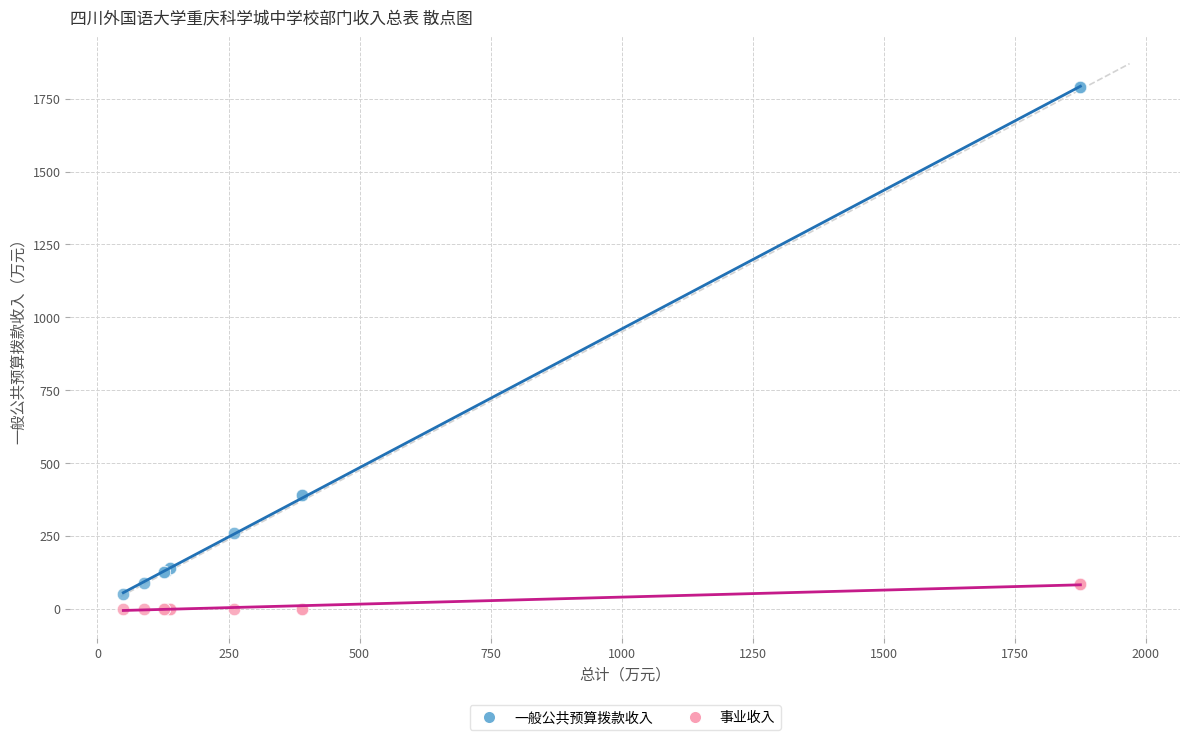

What is the X range (max minus min) for the scatter plot?

1825.8